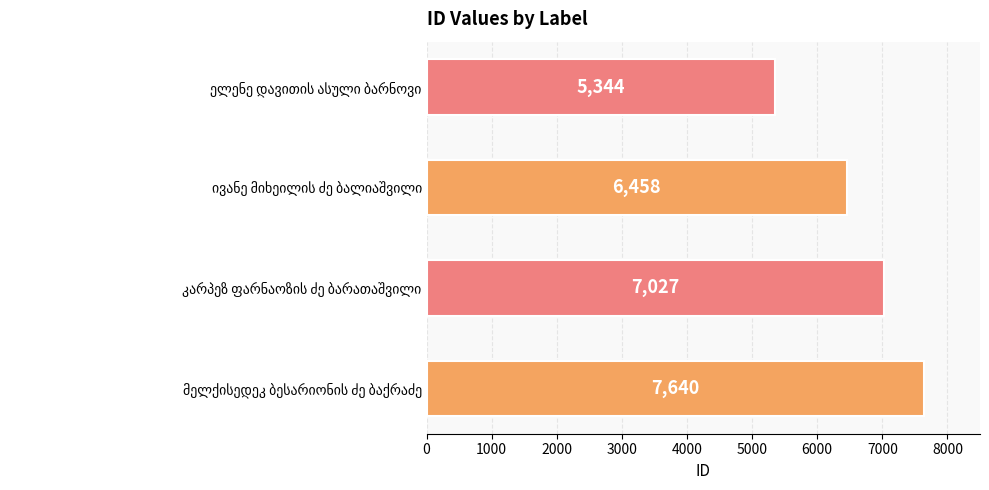

How many categories are shown in the chart?

4